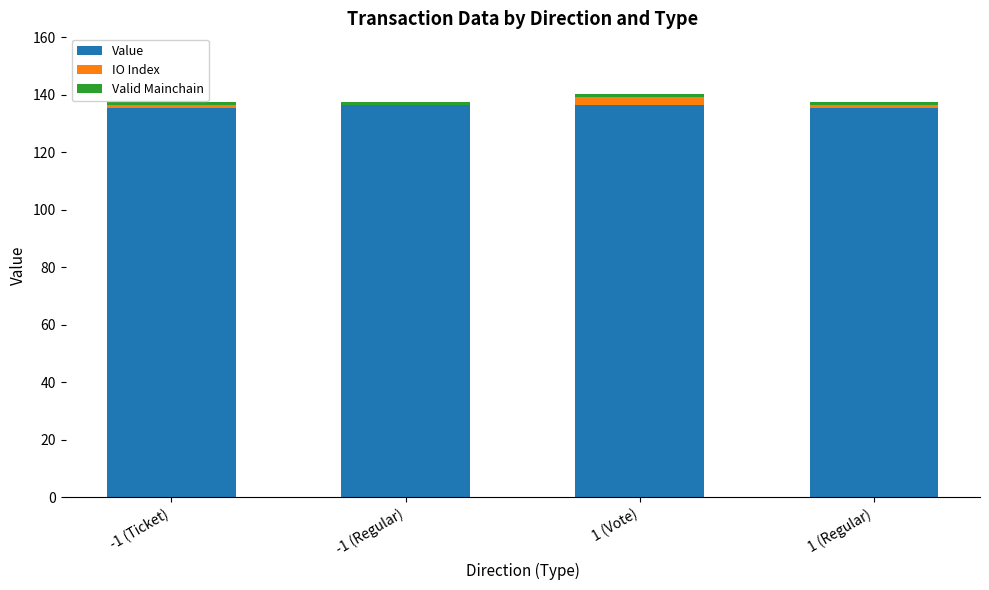

What is the sum of all Value values?

543.2